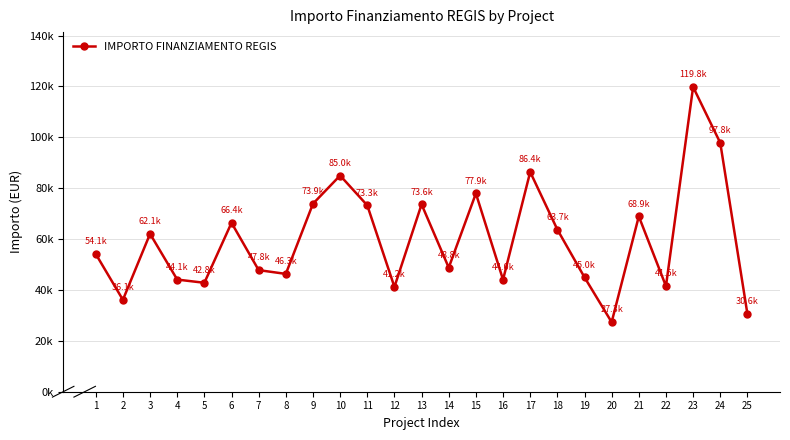

Reading left to right, transcribe all the data shown in this chart.

1=54144.9	2=36123.8	3=62062.4	4=44080.6	5=42816.5	6=66393.6	7=47794.5	8=46312.5	9=73886.6	10=84977.9	11=73250.1	12=41196.6	13=73636.1	14=48776.3	15=77926.5	16=44036.1	17=86371.0	18=63747.5	19=44978.7	20=27342.9	21=68925.6	22=41496.0	23=119783.4	24=97812.0	25=30558.8